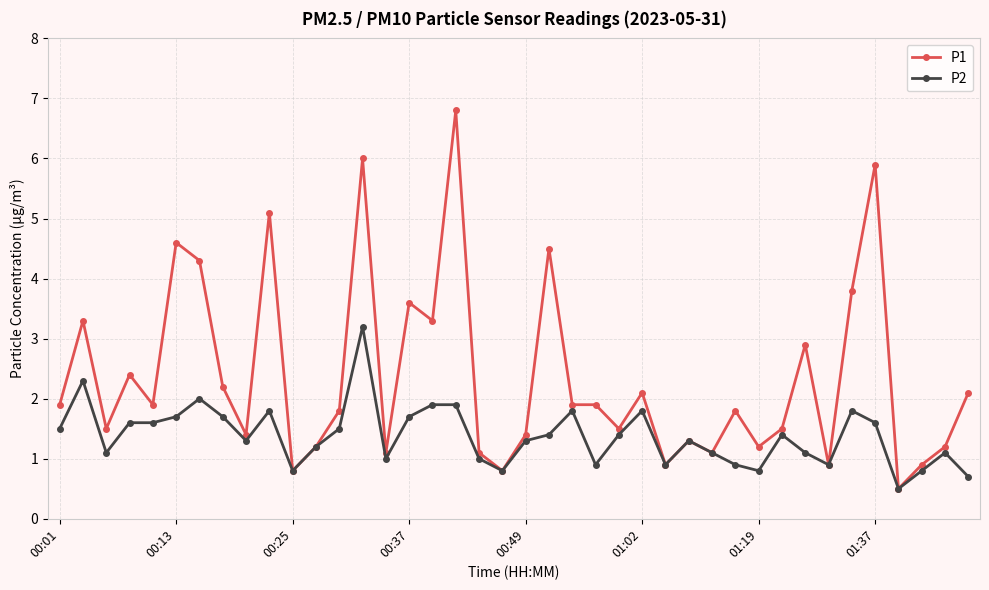

What is the average value of the P1 series?

2.4